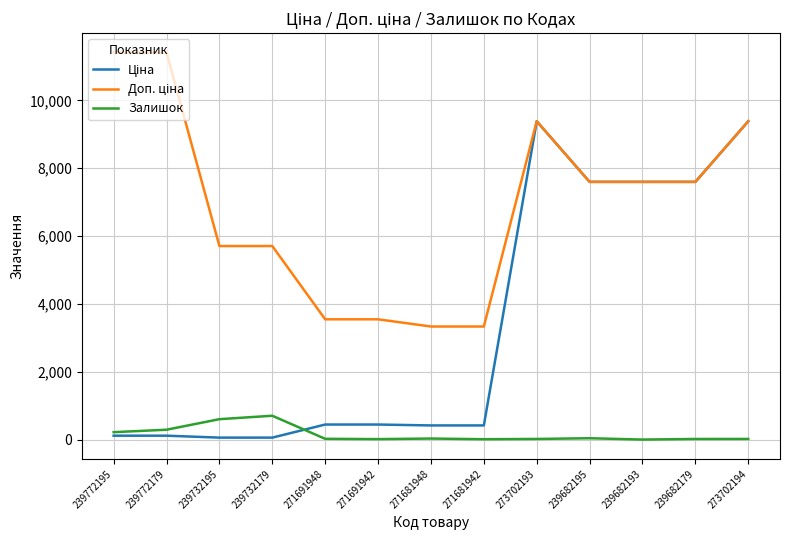

True or false: Залишок has a value of 10.0 at 271681942.

True